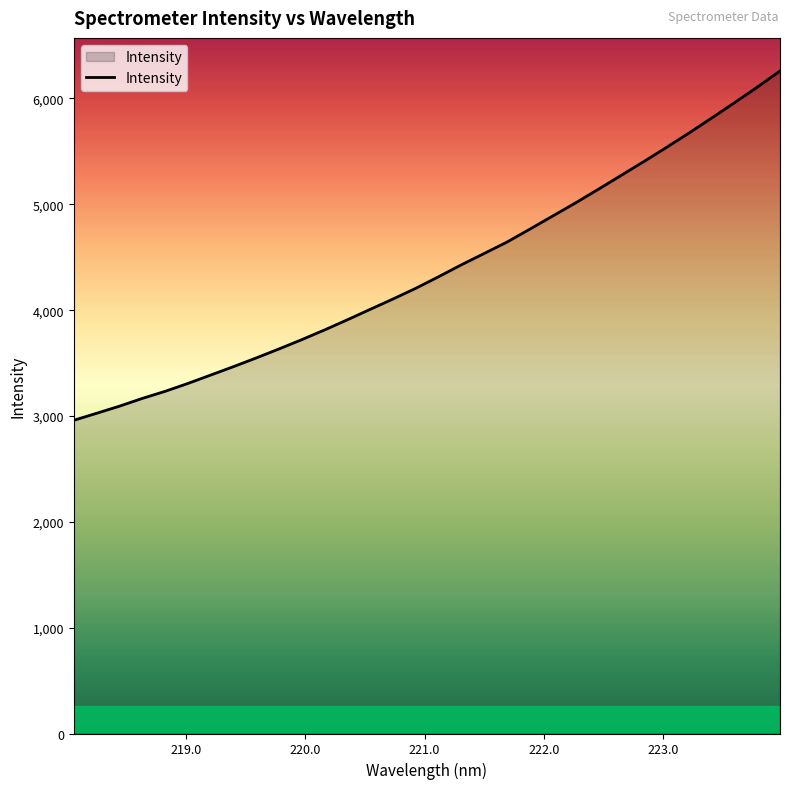

How many lines are shown in the chart?

1